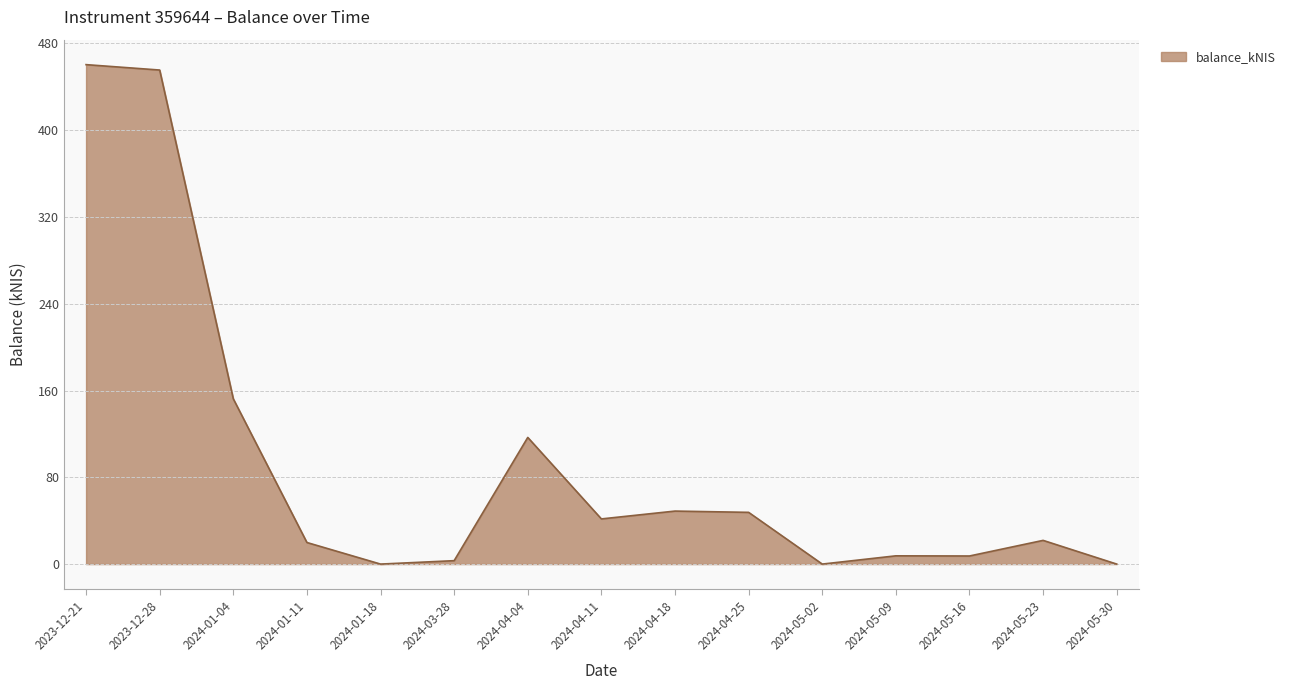

How many values exceed 21?

8